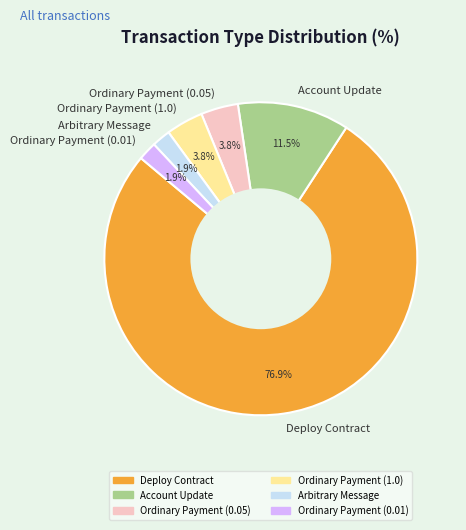

To the nearest percent, what is the combined percentage of Ordinary Payment (1.0) and Ordinary Payment (0.01)?

6%